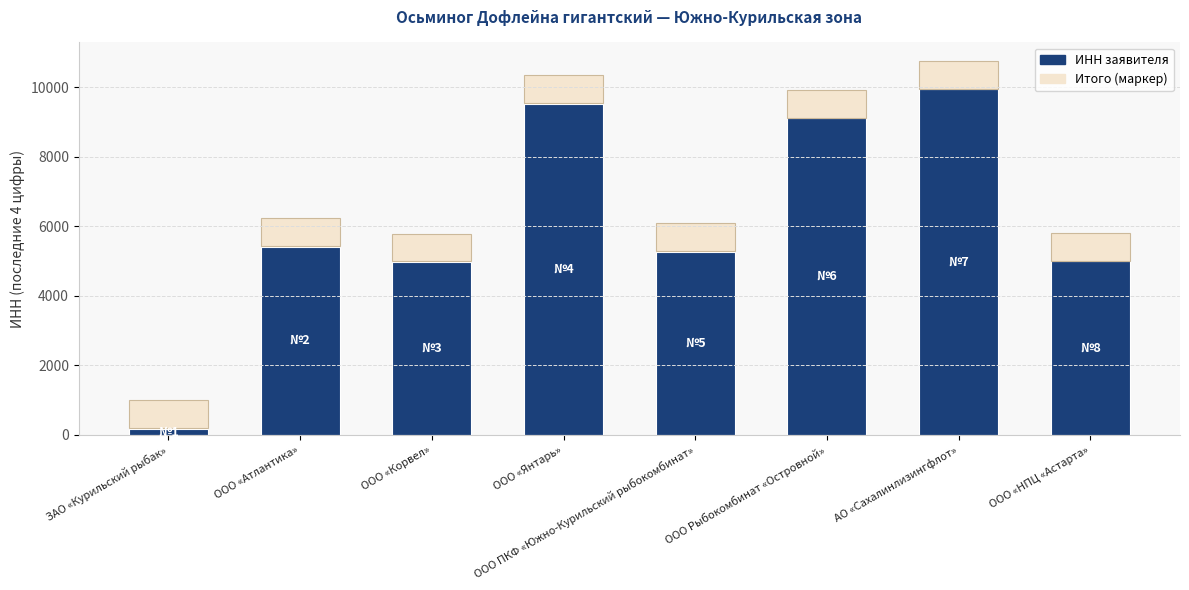

Does the chart contain stacked bars?

No